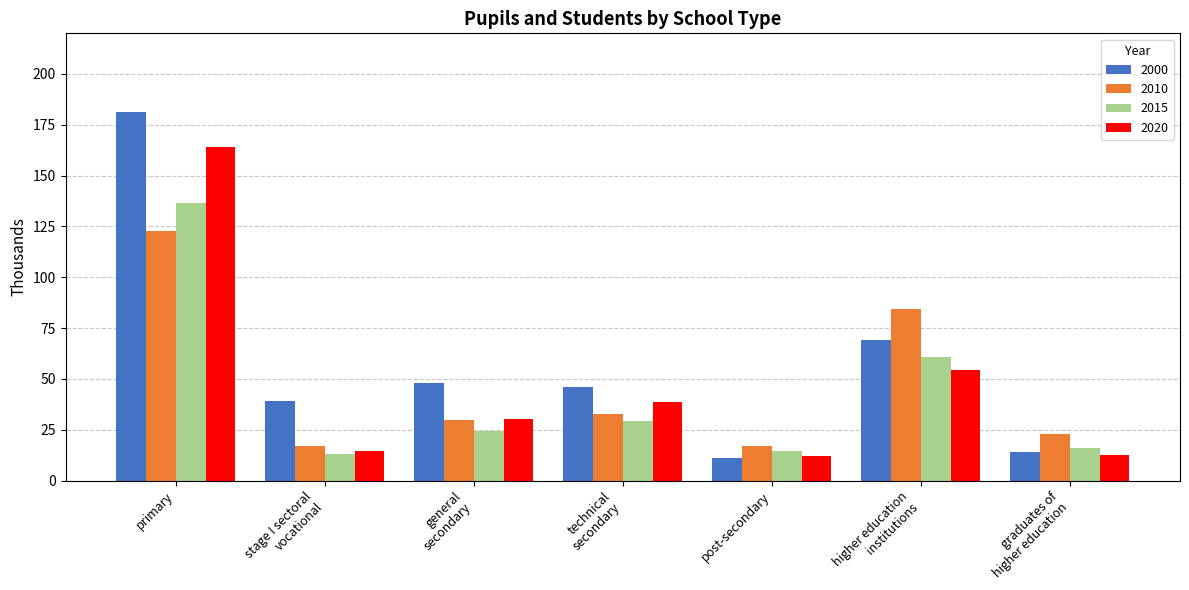

How many values in the 2010 series exceed 29?

4